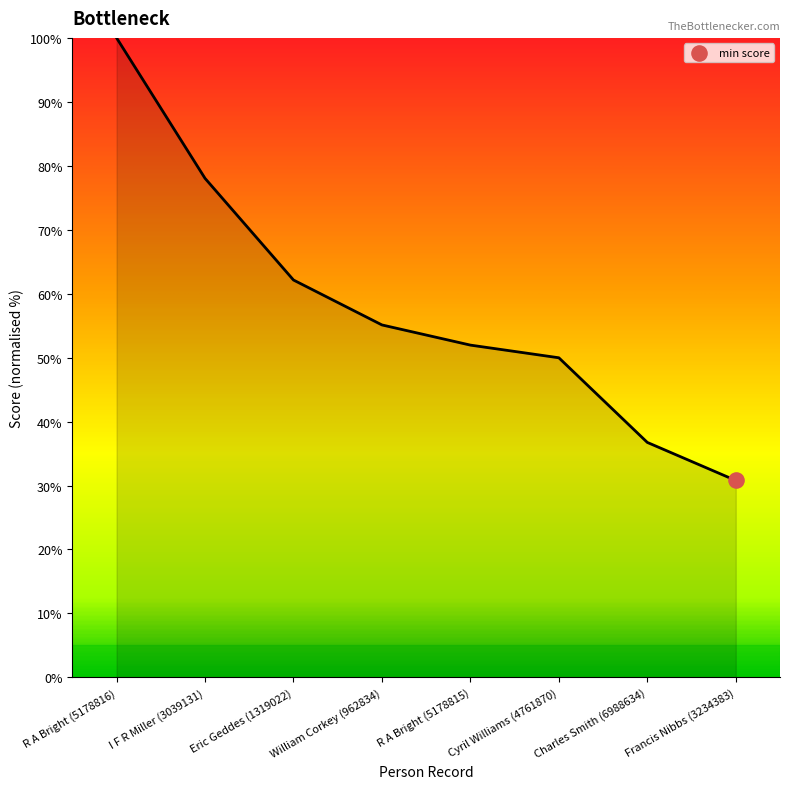

Approximately how many times larger is the value at Eric Geddes (1319022) compared to I F R Miller (3039131)?

0.8